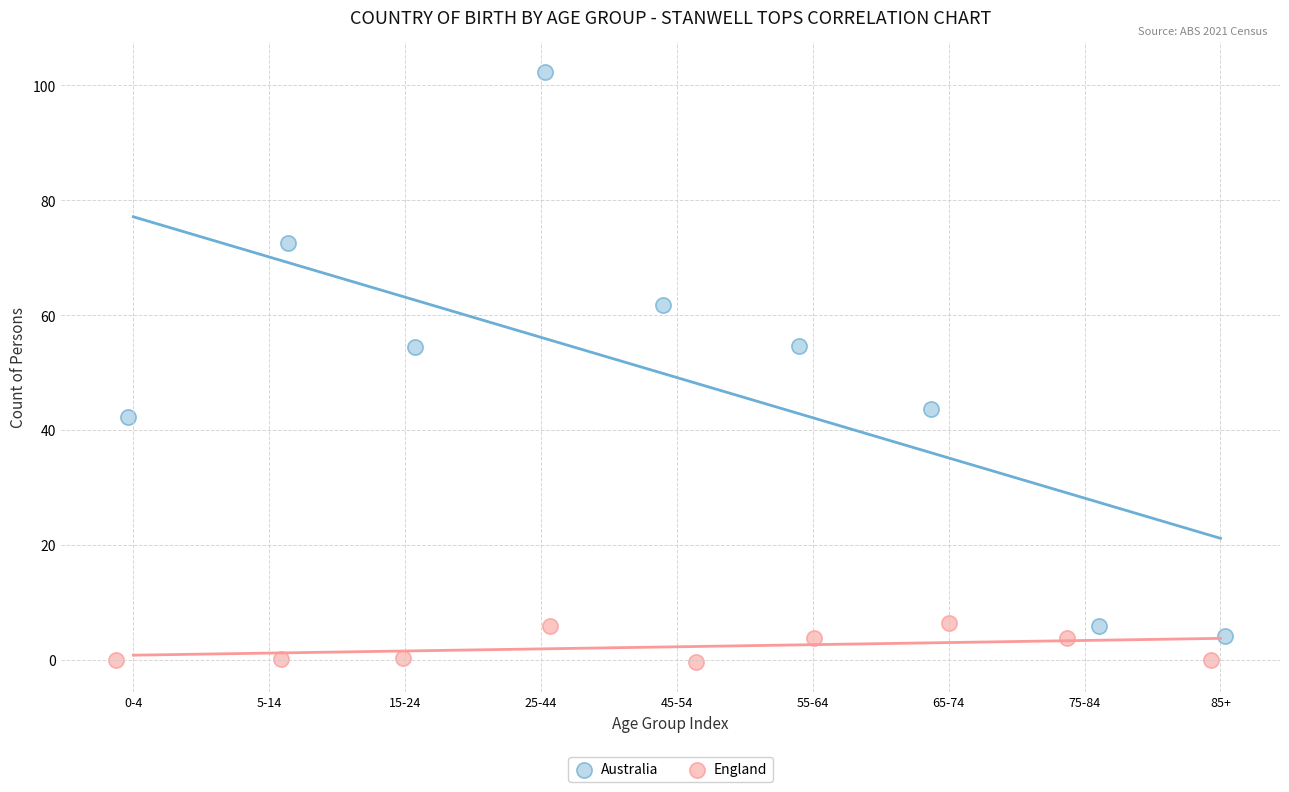

Which series contains the highest Y value?

Australia